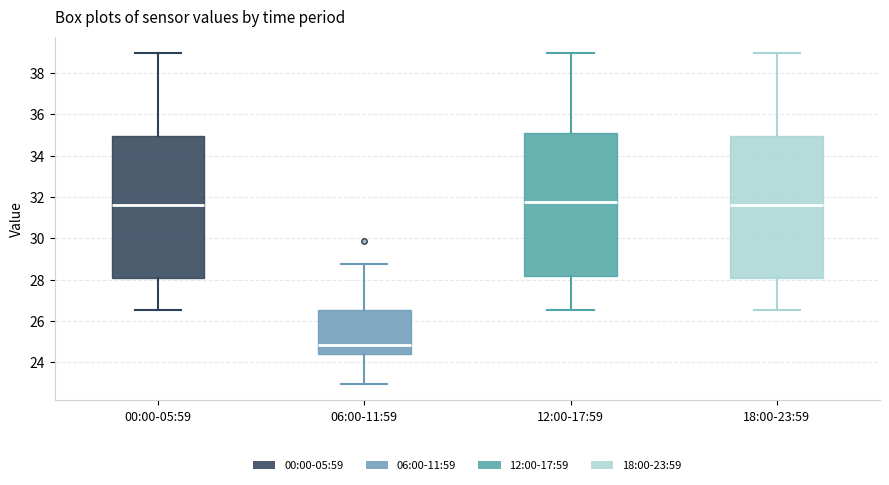

Reading left to right, transcribe this box plot: for each box, give where its median line is, the range the box spans, and where its two whiskers end, as read against the y-axis. The values are not printed on the chart, so give them approximately, as read against the axis.

00:00-05:59: median 31.6, box 28.2 to 35.0, whiskers 26.6 to 39.0
06:00-11:59: median 24.8, box 24.4 to 26.6, whiskers 23.0 to 28.8
12:00-17:59: median 31.8, box 28.2 to 35.2, whiskers 26.6 to 39.0
18:00-23:59: median 31.6, box 28.2 to 35.0, whiskers 26.6 to 39.0